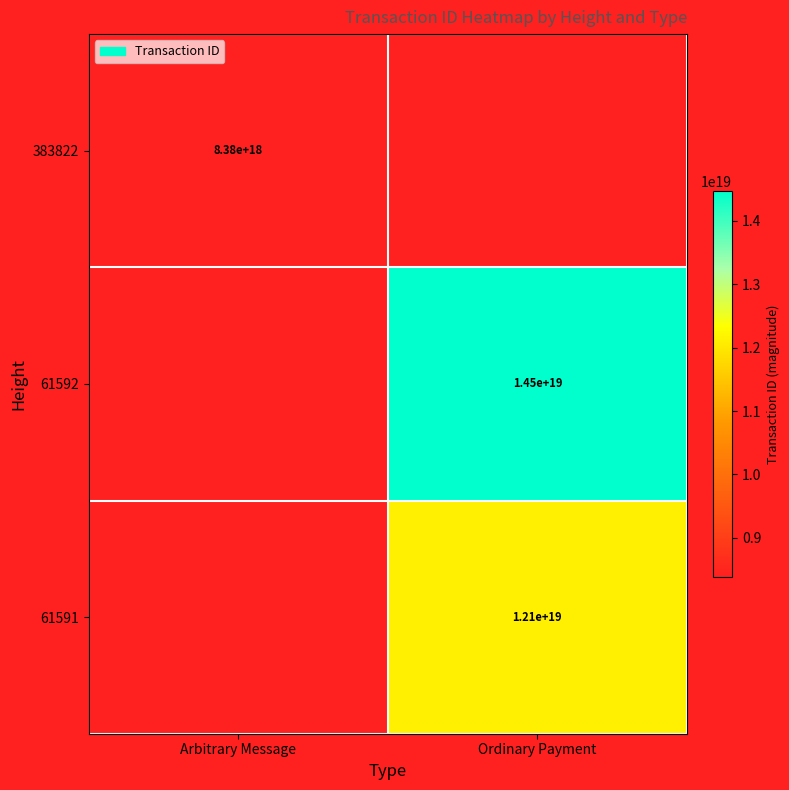

How many series are shown in this chart?

3